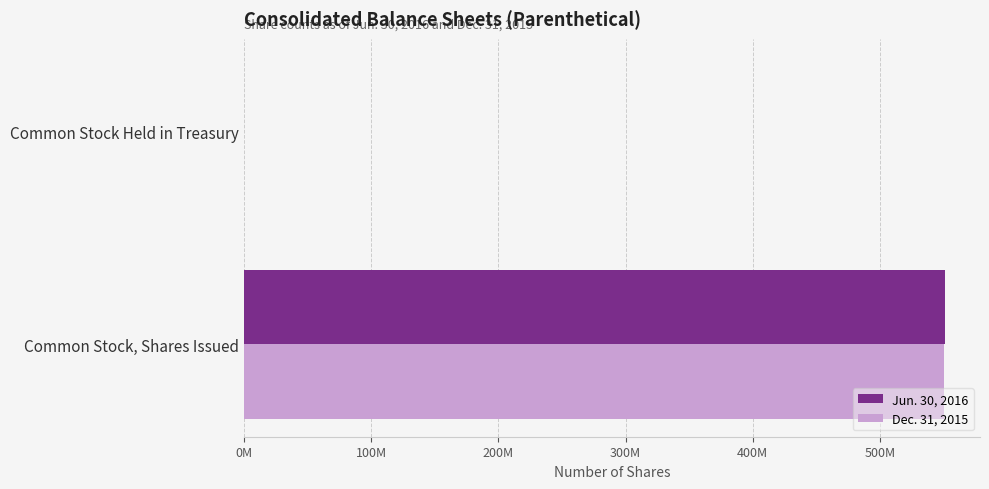

Reading left to right, transcribe all the data shown in this chart.

Jun. 30, 2016: 551004831	375869
Dec. 31, 2015: 550150823	292179